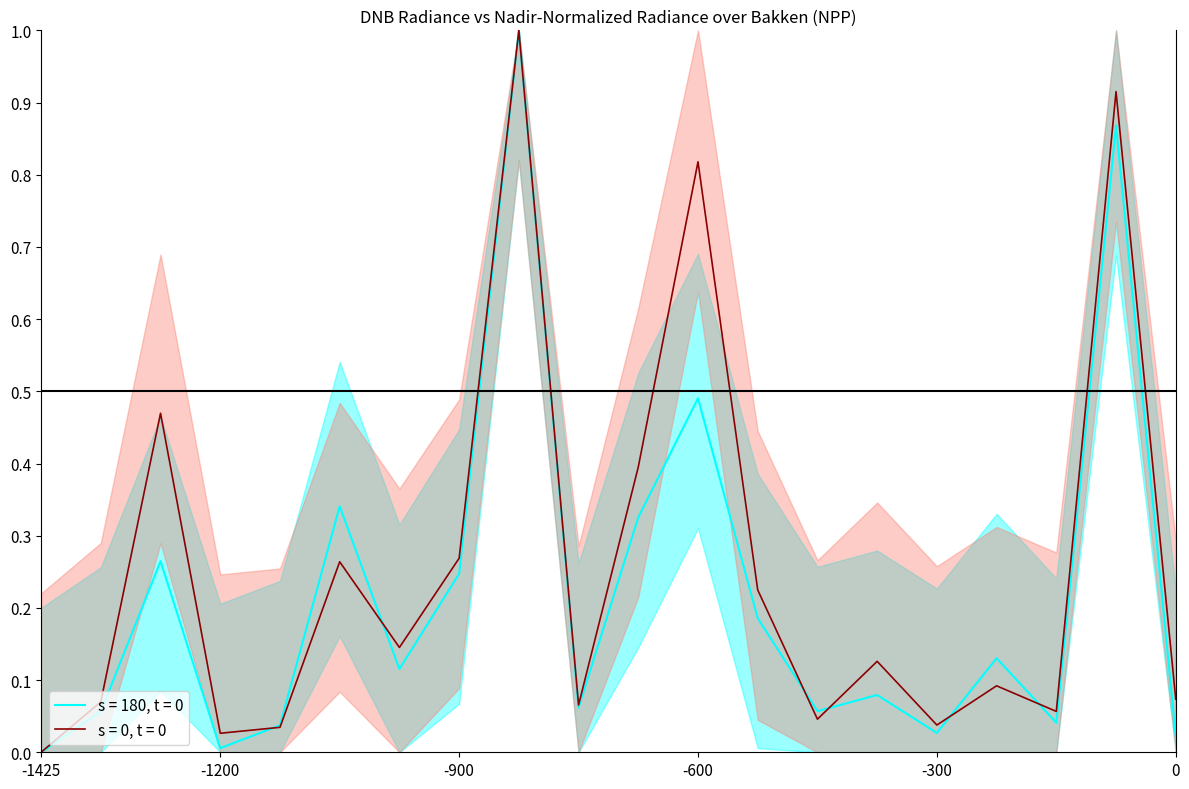

What is the value of the rade9_mult_nadir_norm point at the 6th from the left?

0.3